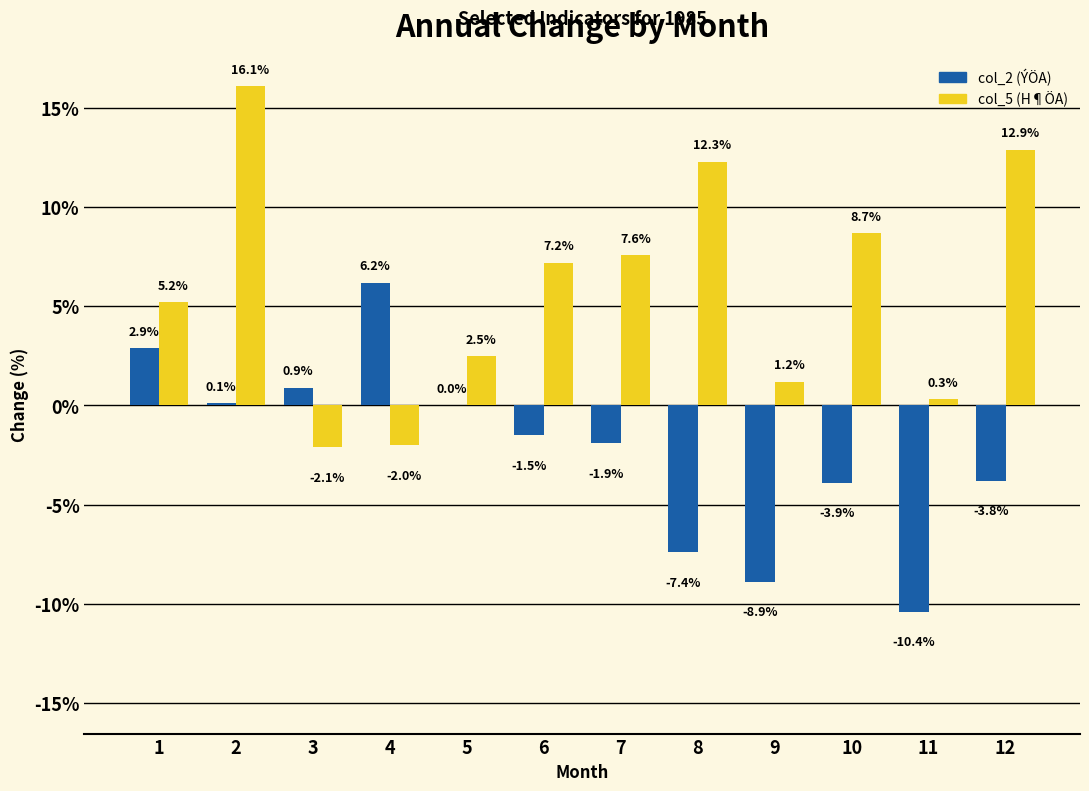

What is the total value across all series at 5?

2.5